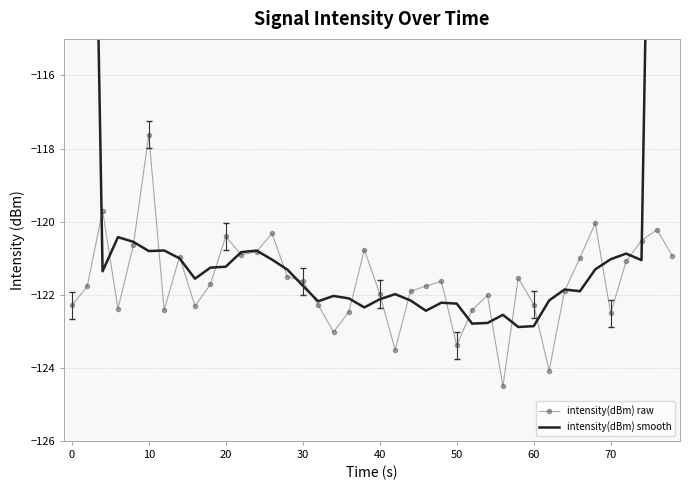

Which series has the widest spread of values?

intensity(dBm) smooth